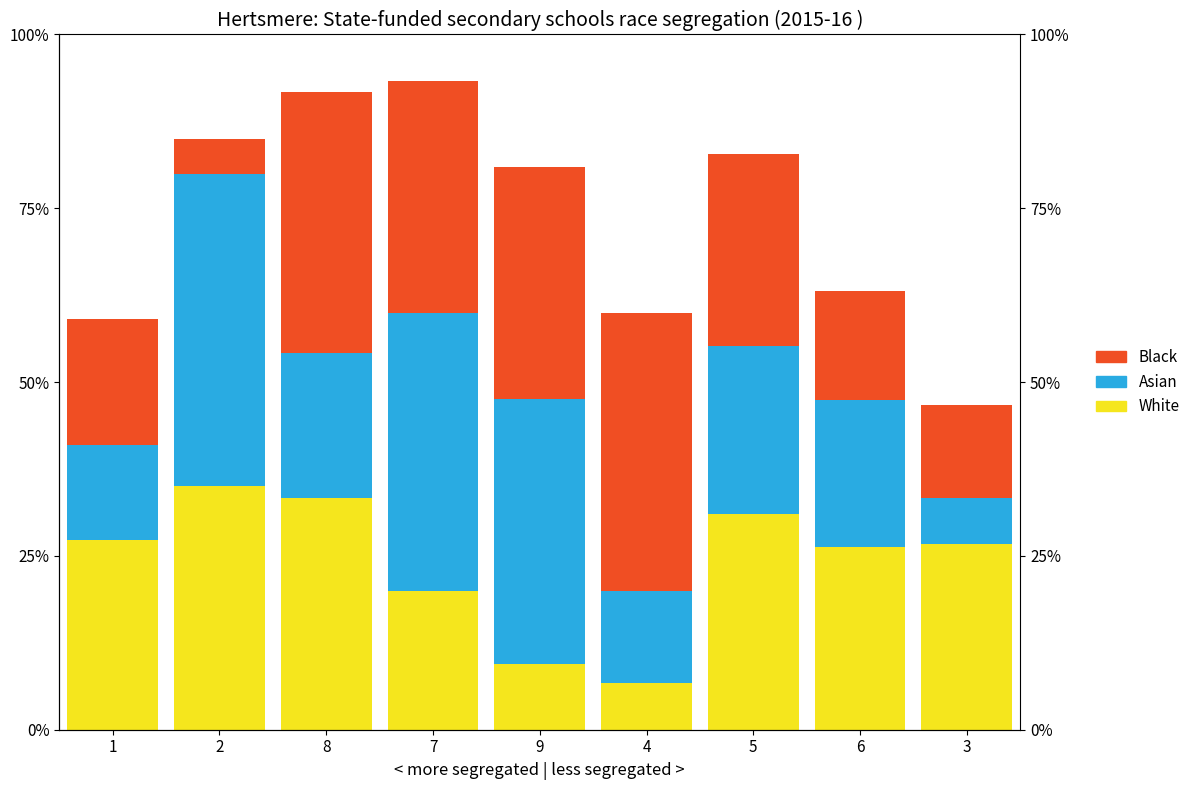

Count the number of categories in the chart.

9